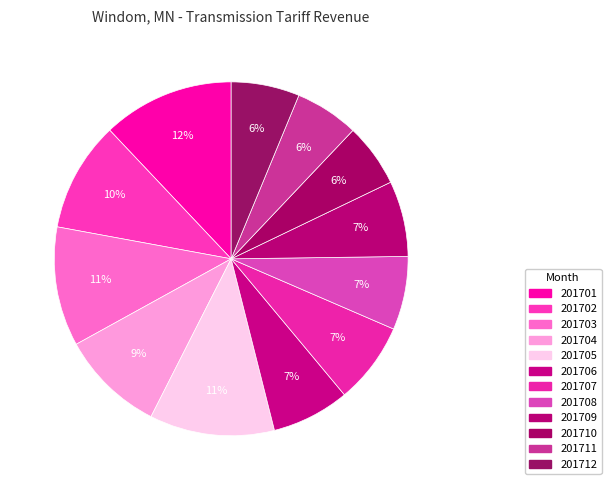

How many segments does this pie chart have?

12